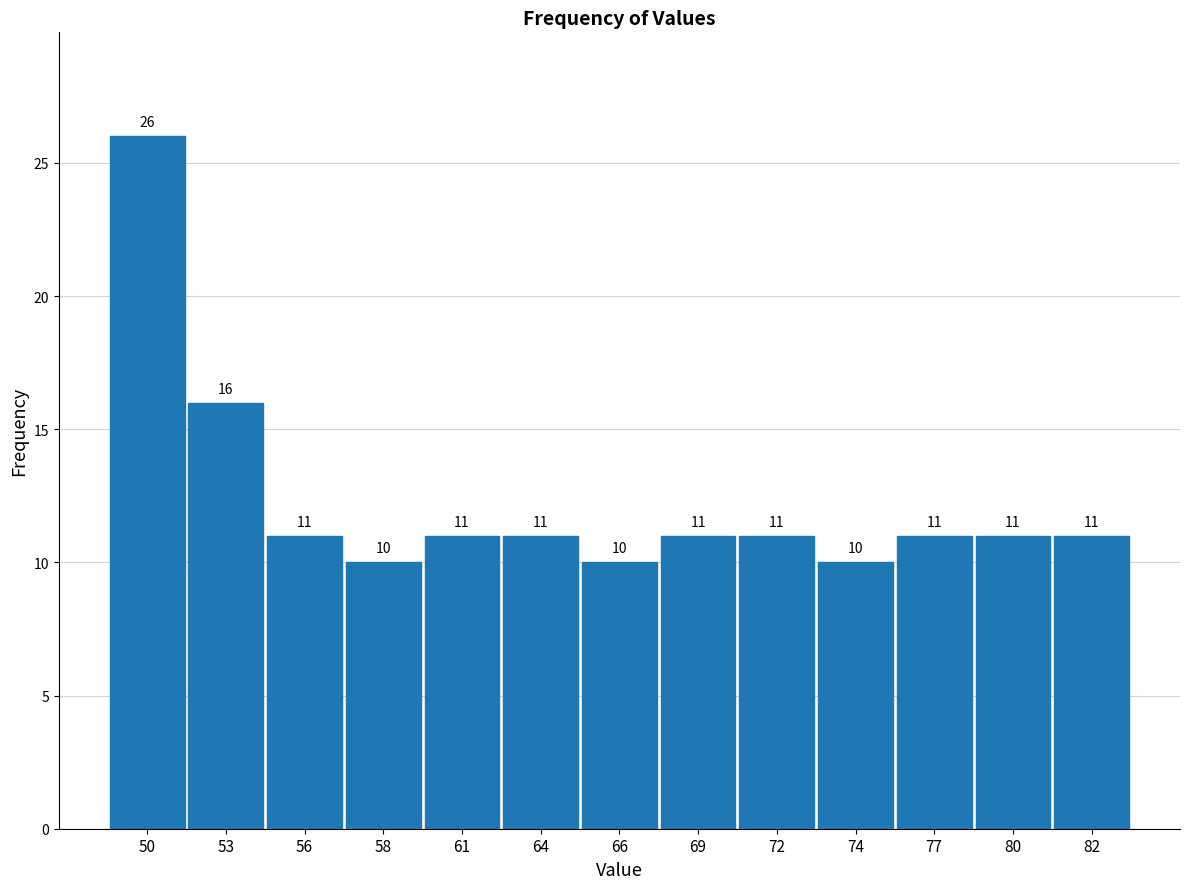

Reading left to right, what are all the values shown in this chart?

50=26	53=16	56=11	58=10	61=11	64=11	66=10	69=11	72=11	74=10	77=11	80=11	82=11